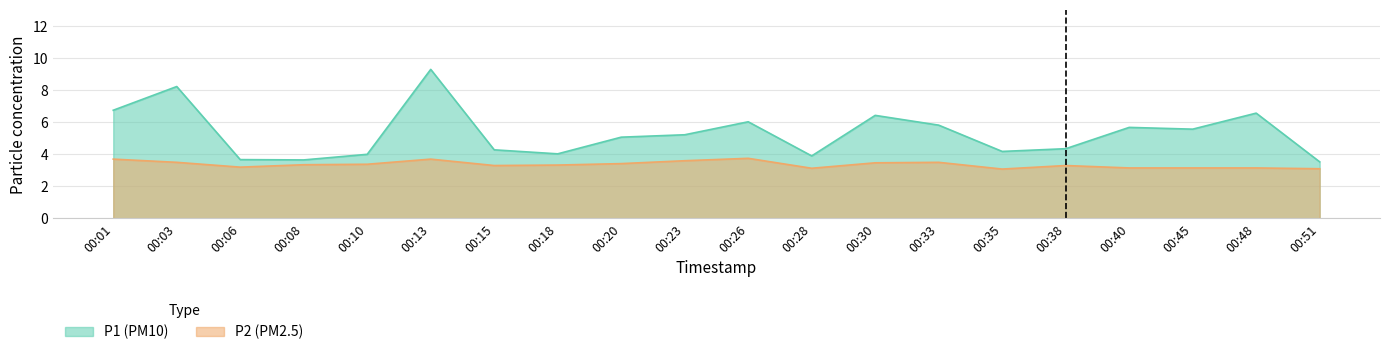

The value of P2 at 00:30 is 6.1. True or false?

False